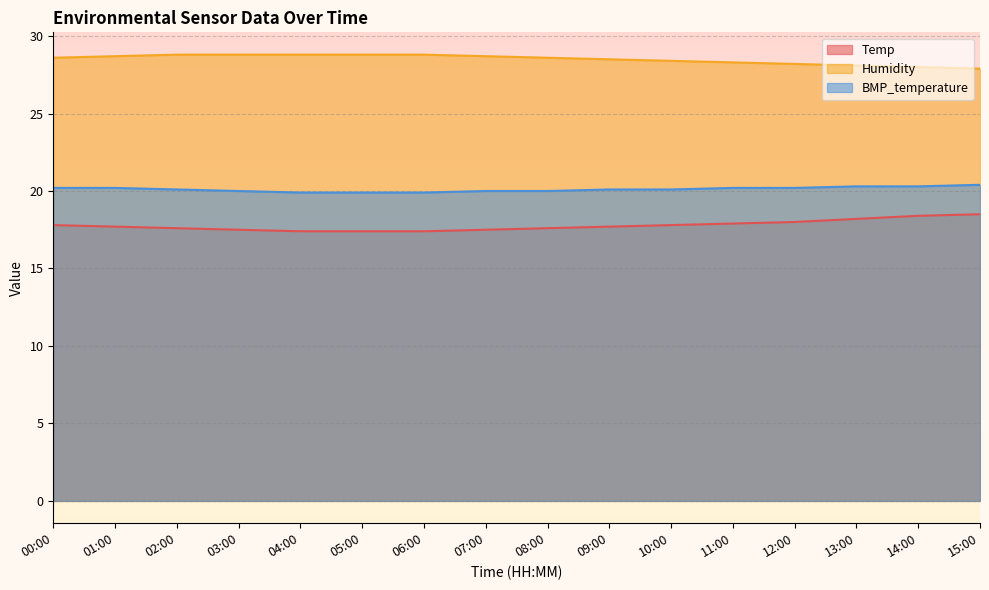

What is the sum of all BMP_temperature values?

321.8